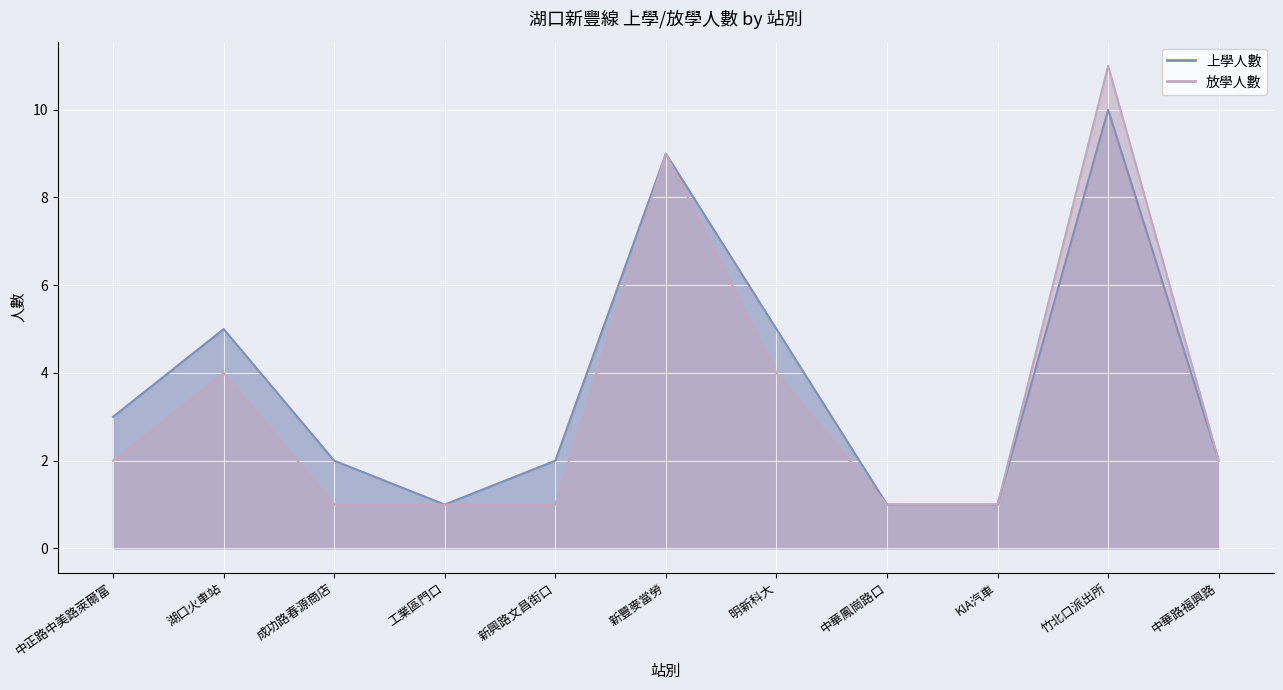

What is the minimum value for 上學人數?

1